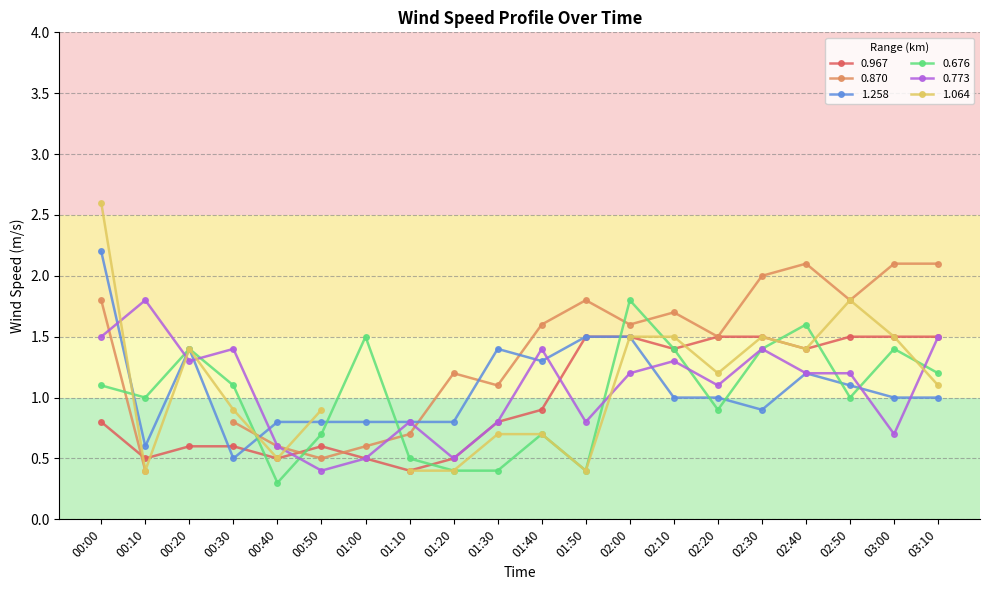

How many data points in 0.773 are above 1?

12